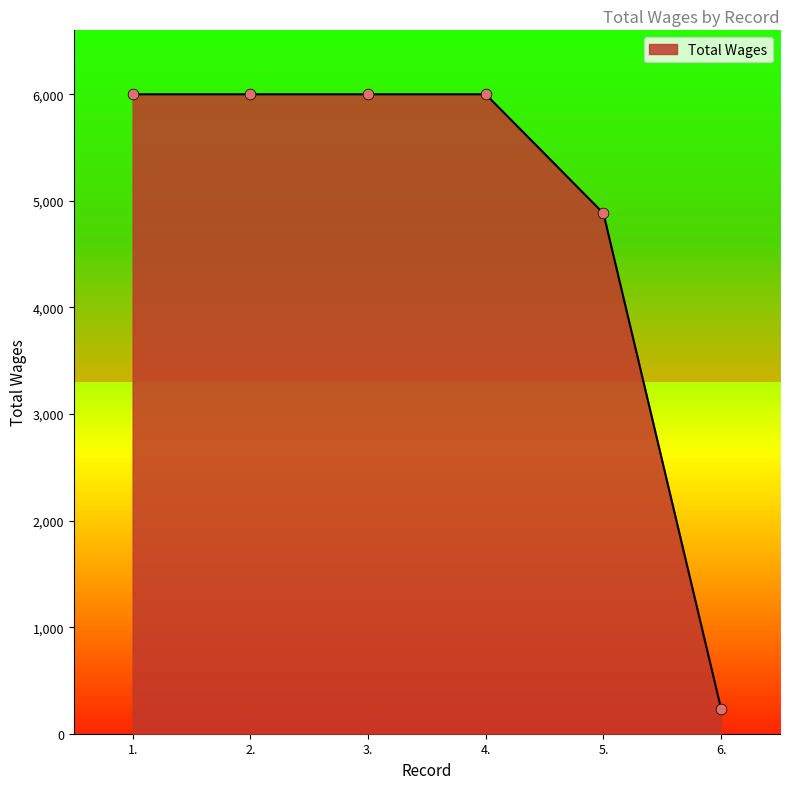

Approximately how many times larger is the value at 1. compared to 2.?

1.0